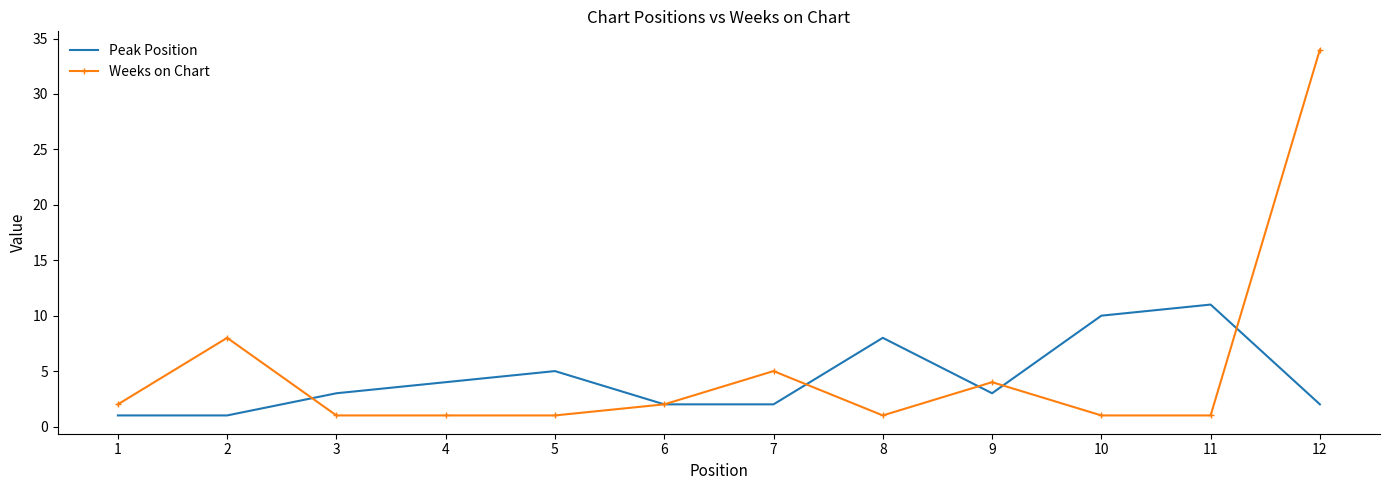

The value of Peak Position at 9 is 3. True or false?

True